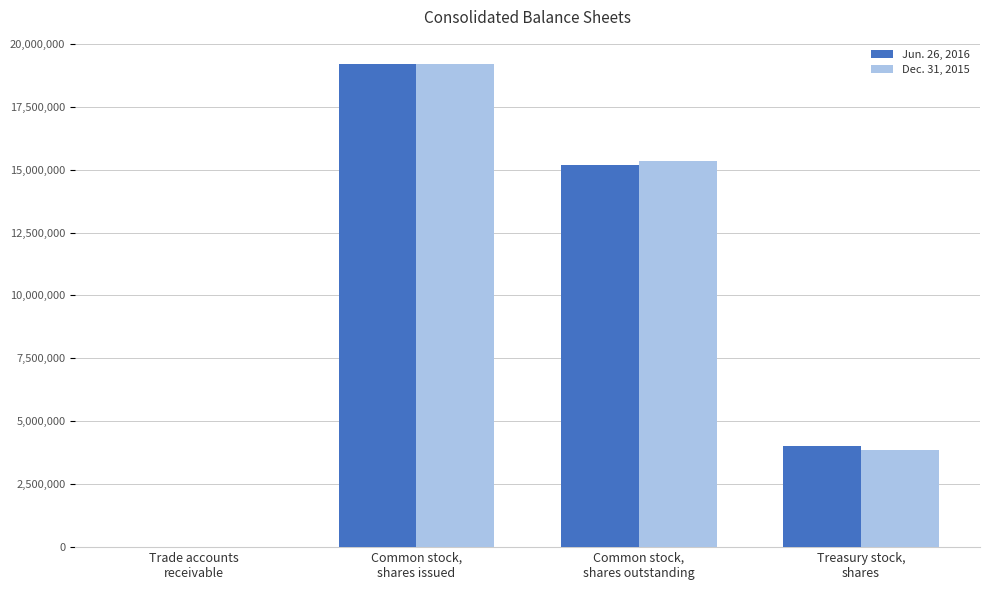

How many categories are shown in the chart?

4